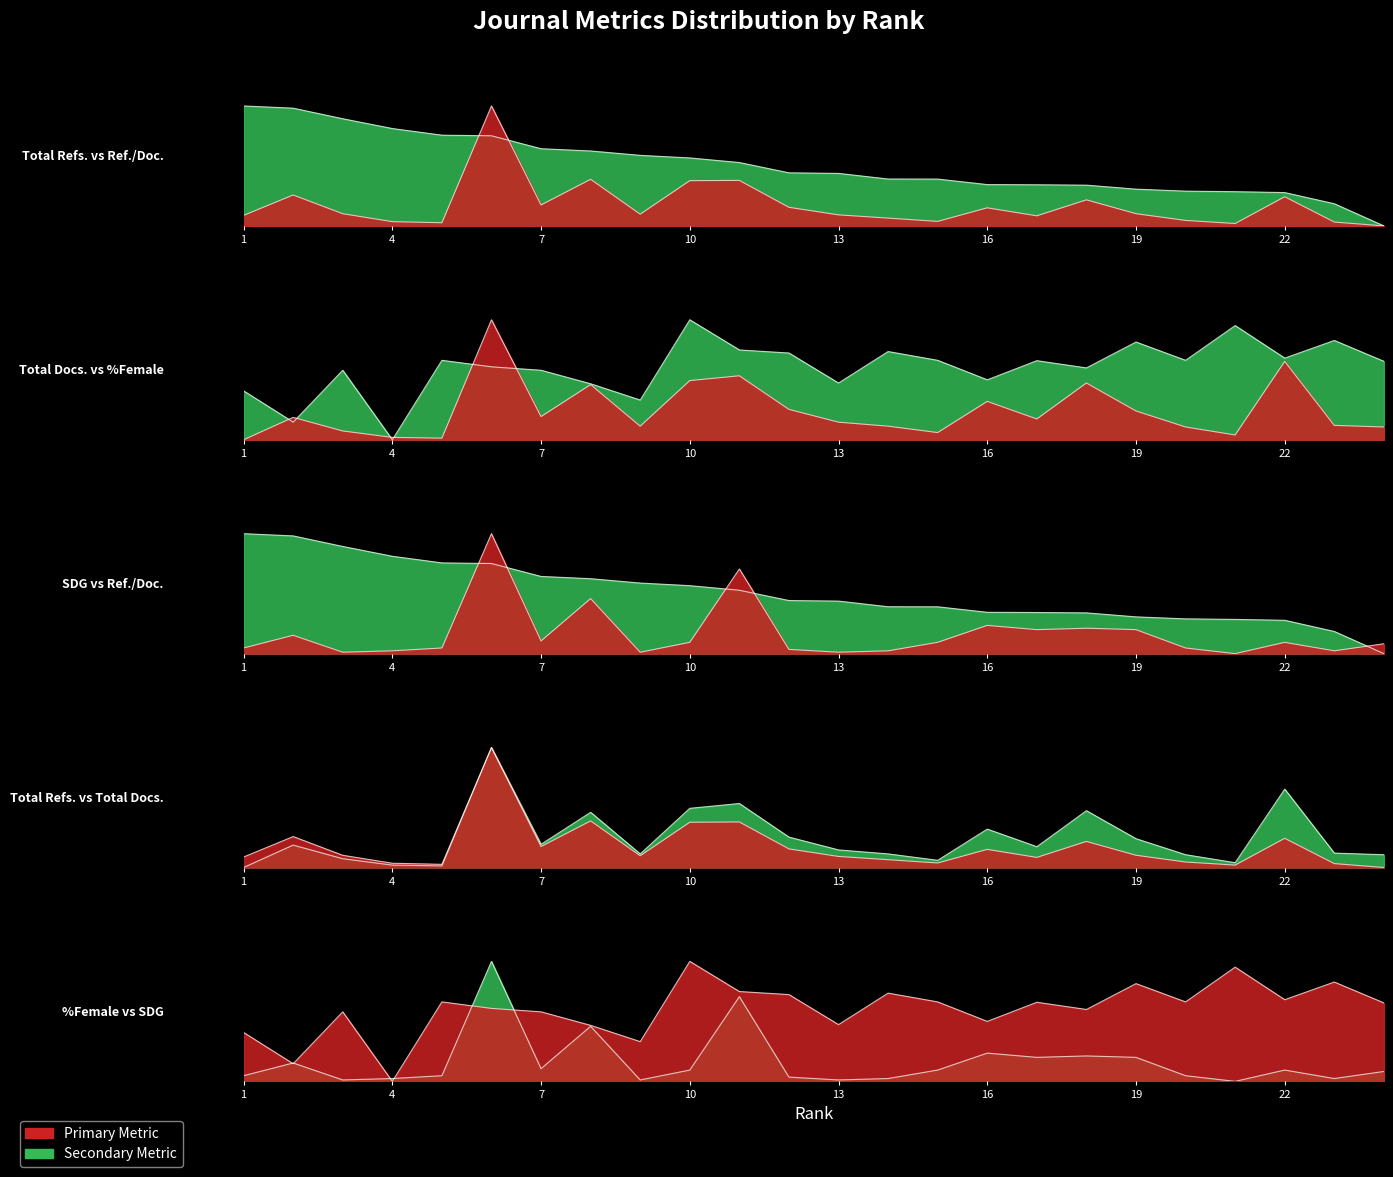

How many intersections are there between Total Refs. and Ref. / Doc.?

2